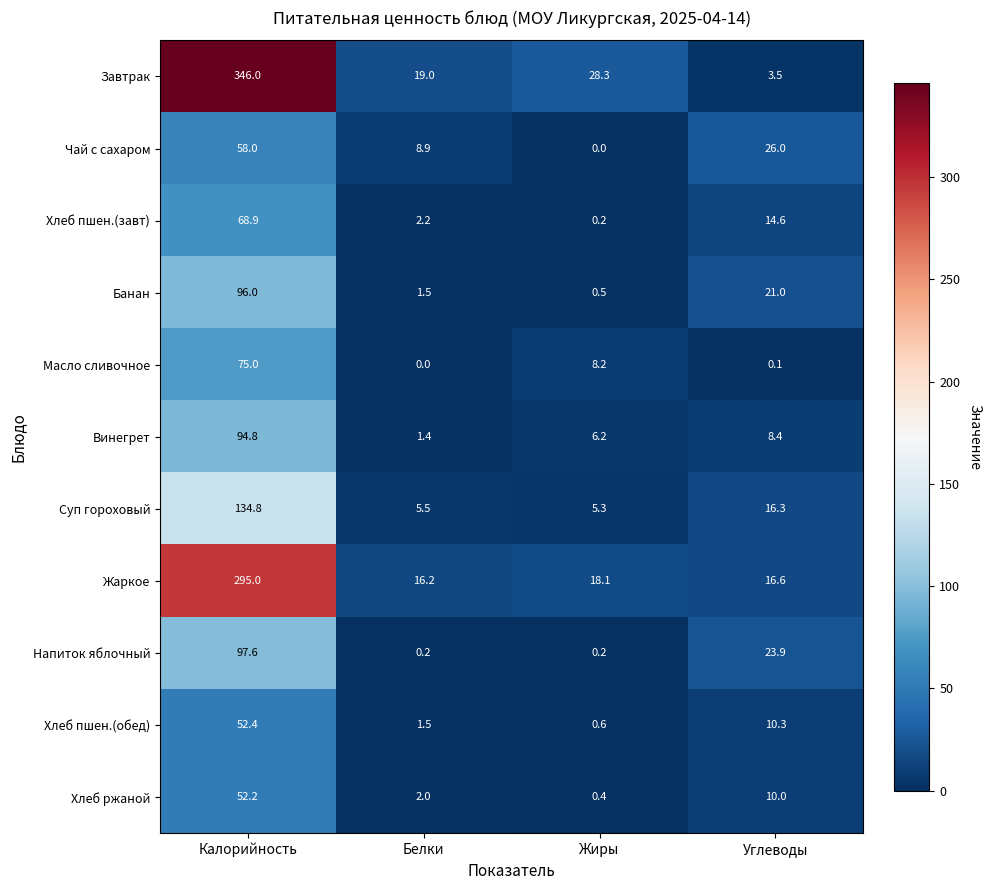

What is the approximate value of Винегрет at Калорийность?

94.8